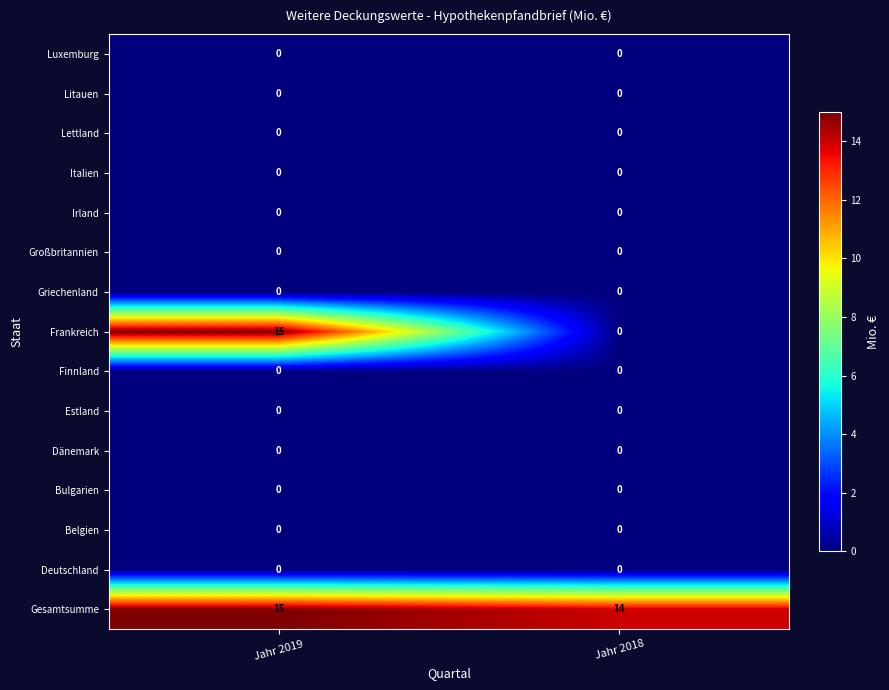

Is it true that Luxemburg equals 0 at Jahr 2019?

True